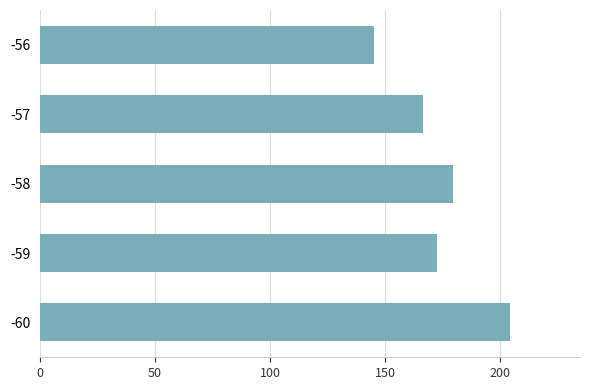

Count the number of categories in the chart.

5